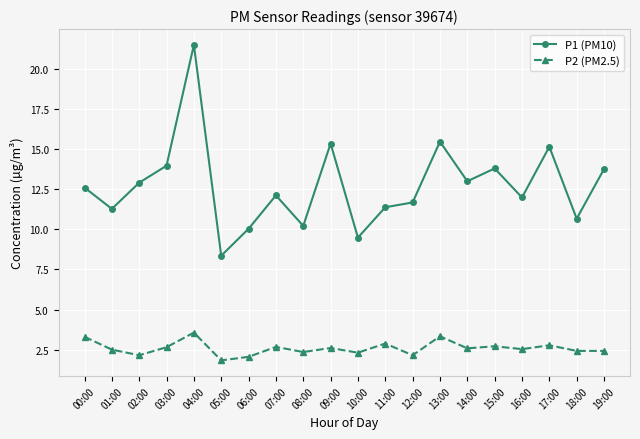

Which series has the largest total across all categories?

P1 (PM10)